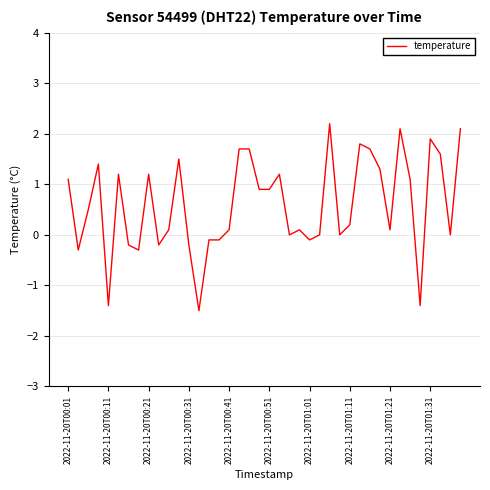

What is the difference between the maximum and second lowest values?

3.6